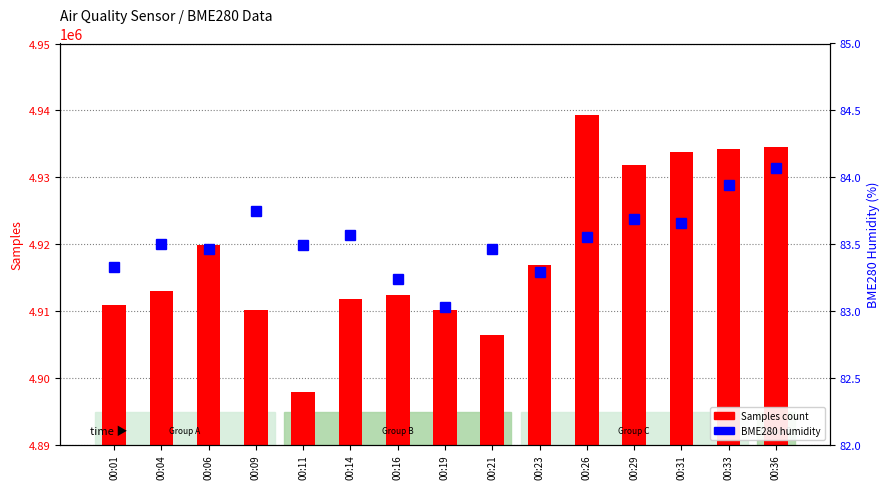

Is the value of Samples at 00:06 greater than the value of BME280 Humidity at 00:06?

Yes